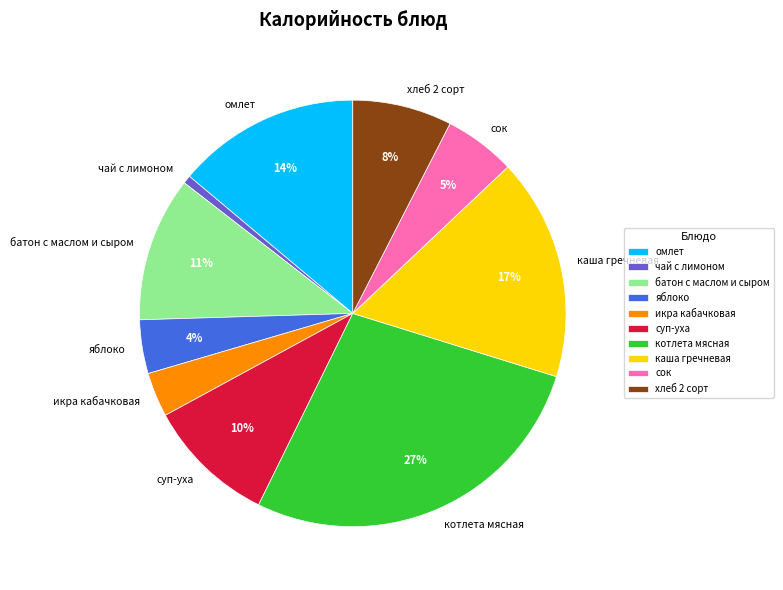

Is the sum of хлеб 2 сорт and котлета мясная greater than half?

No